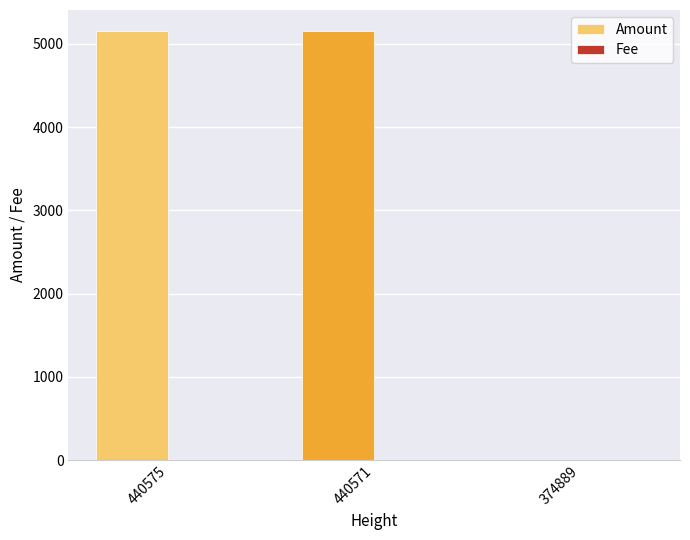

How many groups of bars are there?

3